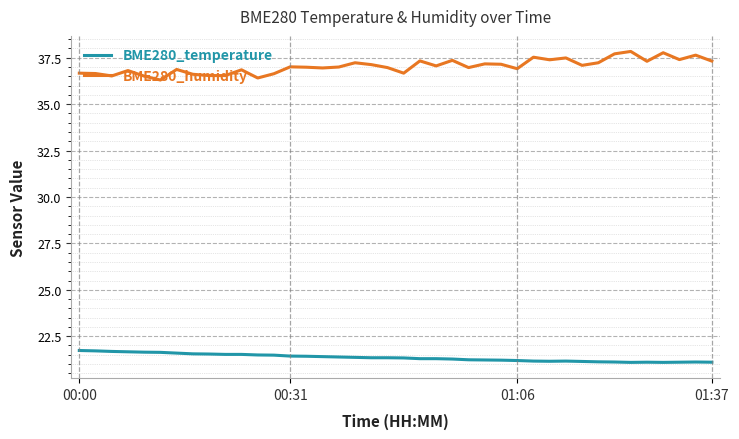

Which series has the largest total across all categories?

BME280_humidity